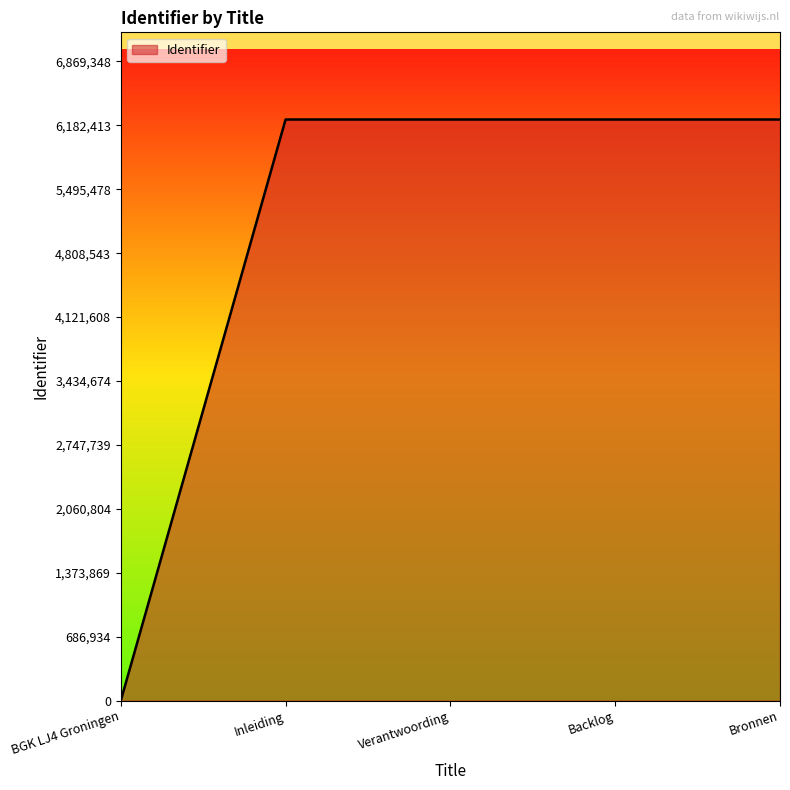

What is the greatest value displayed?

6244862